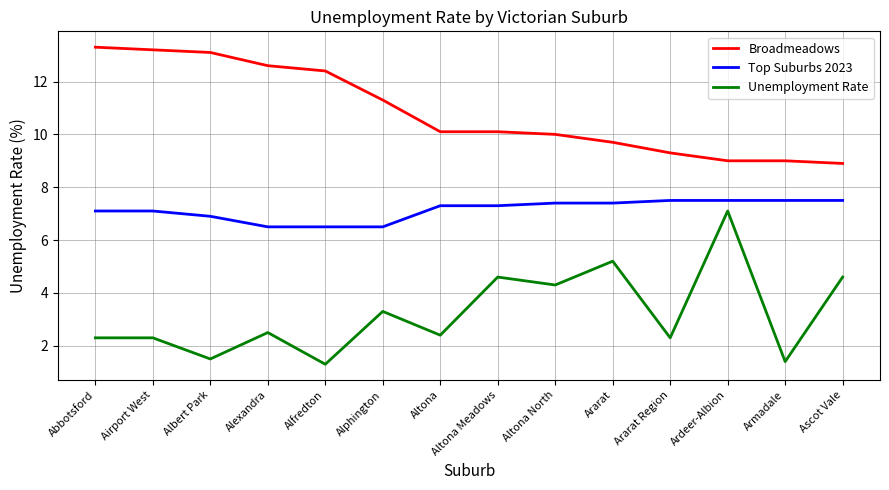

What position from the left is Albert Park?

3